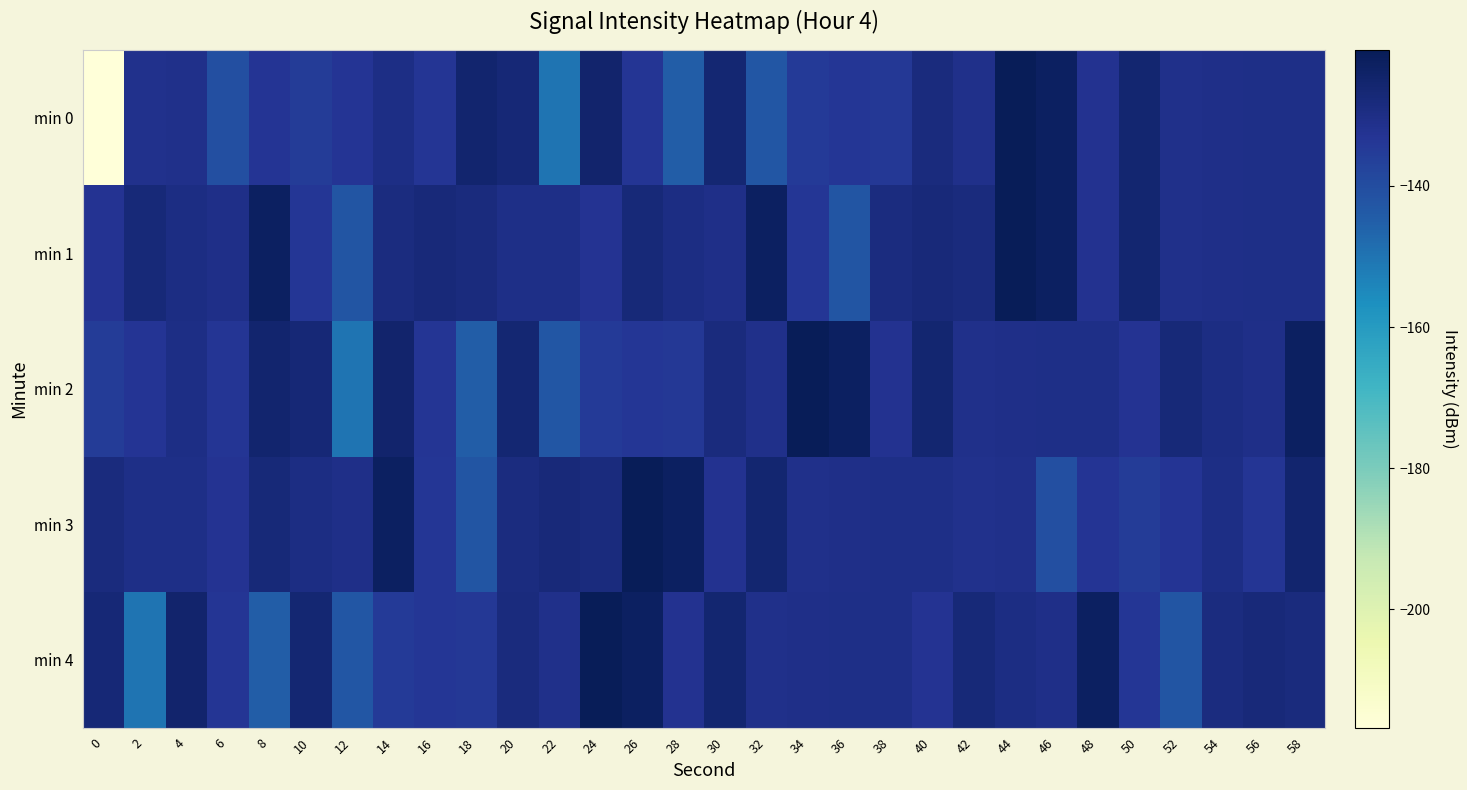

Which label corresponds to the largest value in the chart?

44